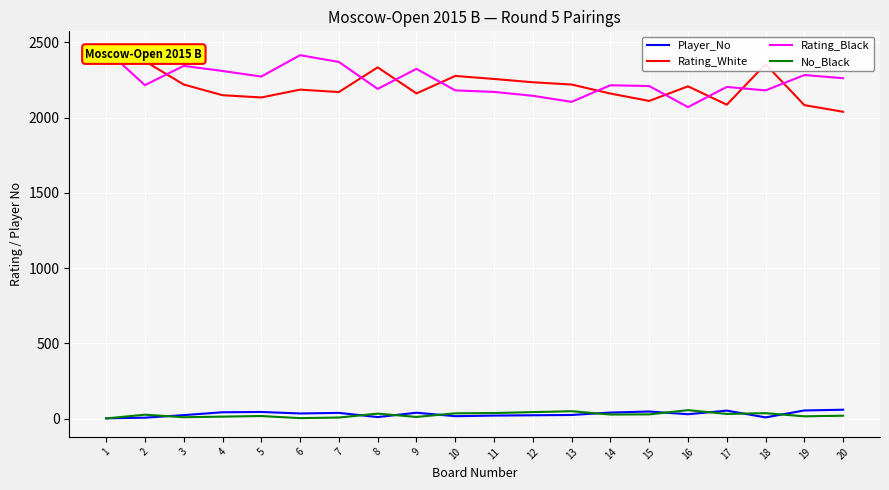

What is the total value across all series at 8?

4568